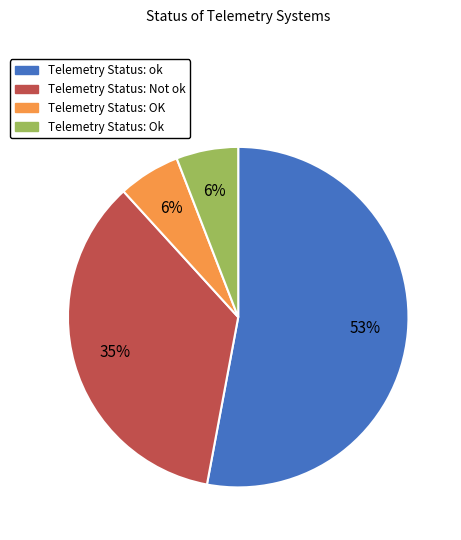

Is there a majority slice in this chart?

Yes